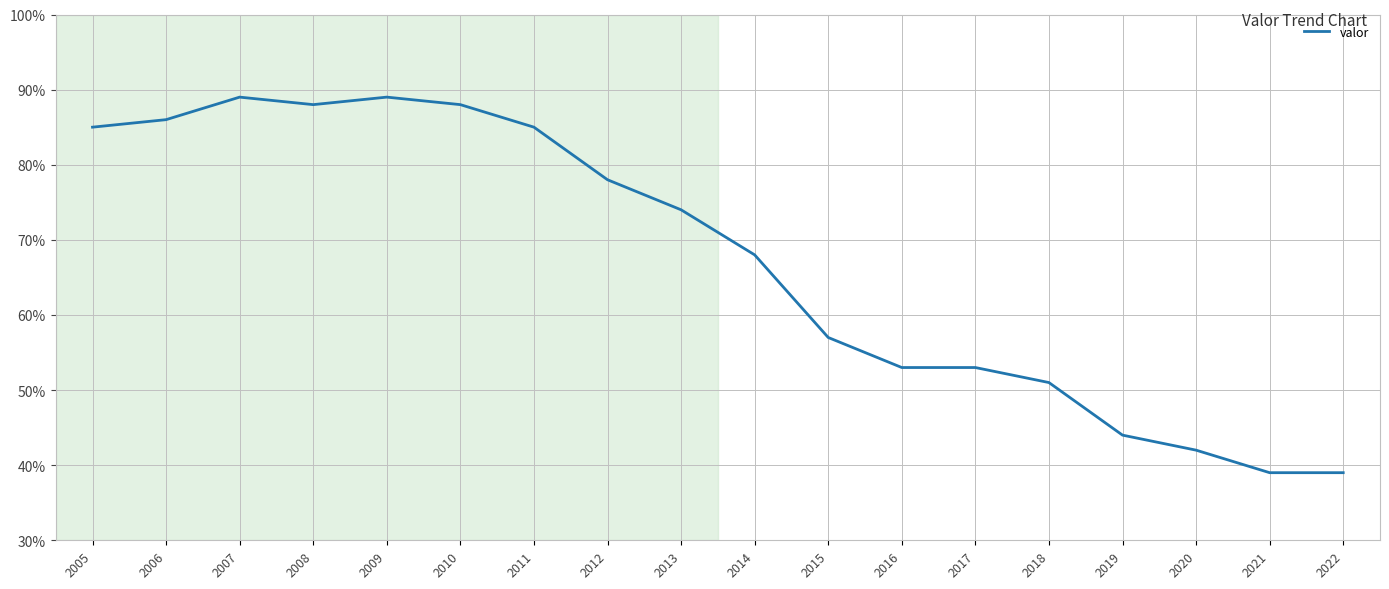

At which label is the value closest to 64?

2014